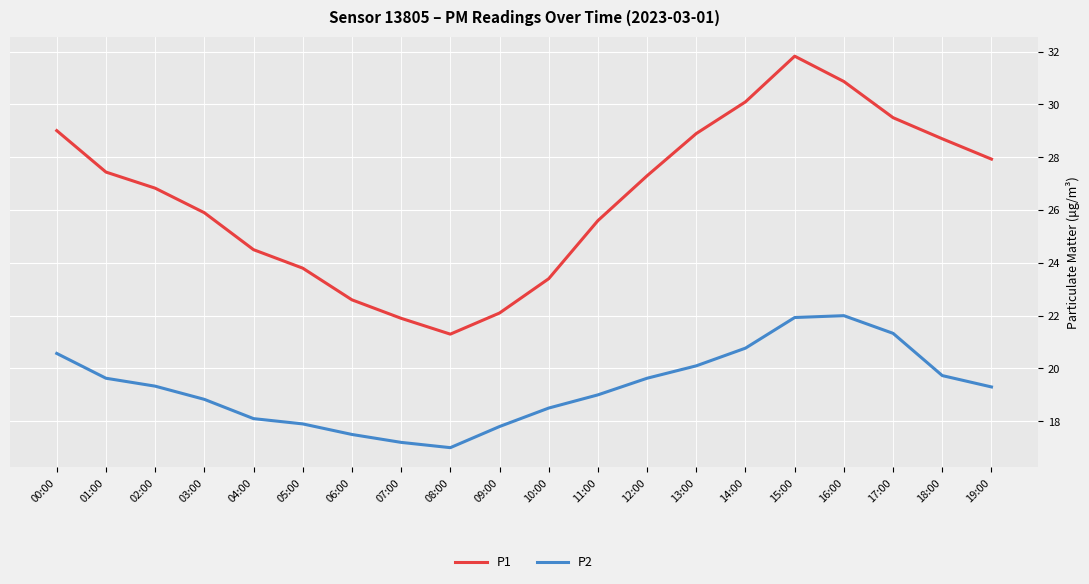

List the series in order of their overall mean, highest first.

P1, P2